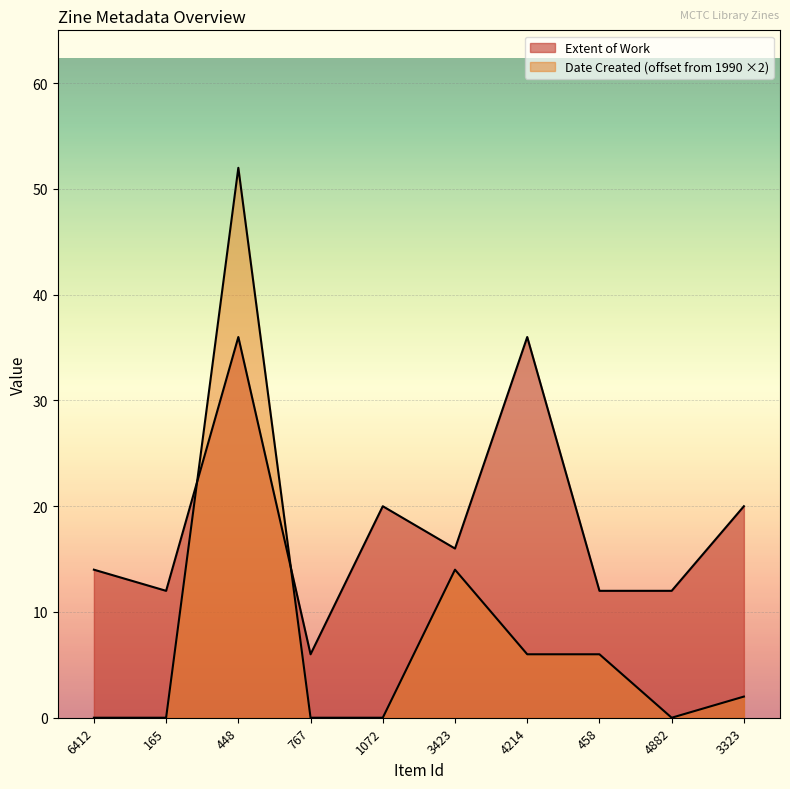

The value at 1072 is 20. True or false?

True